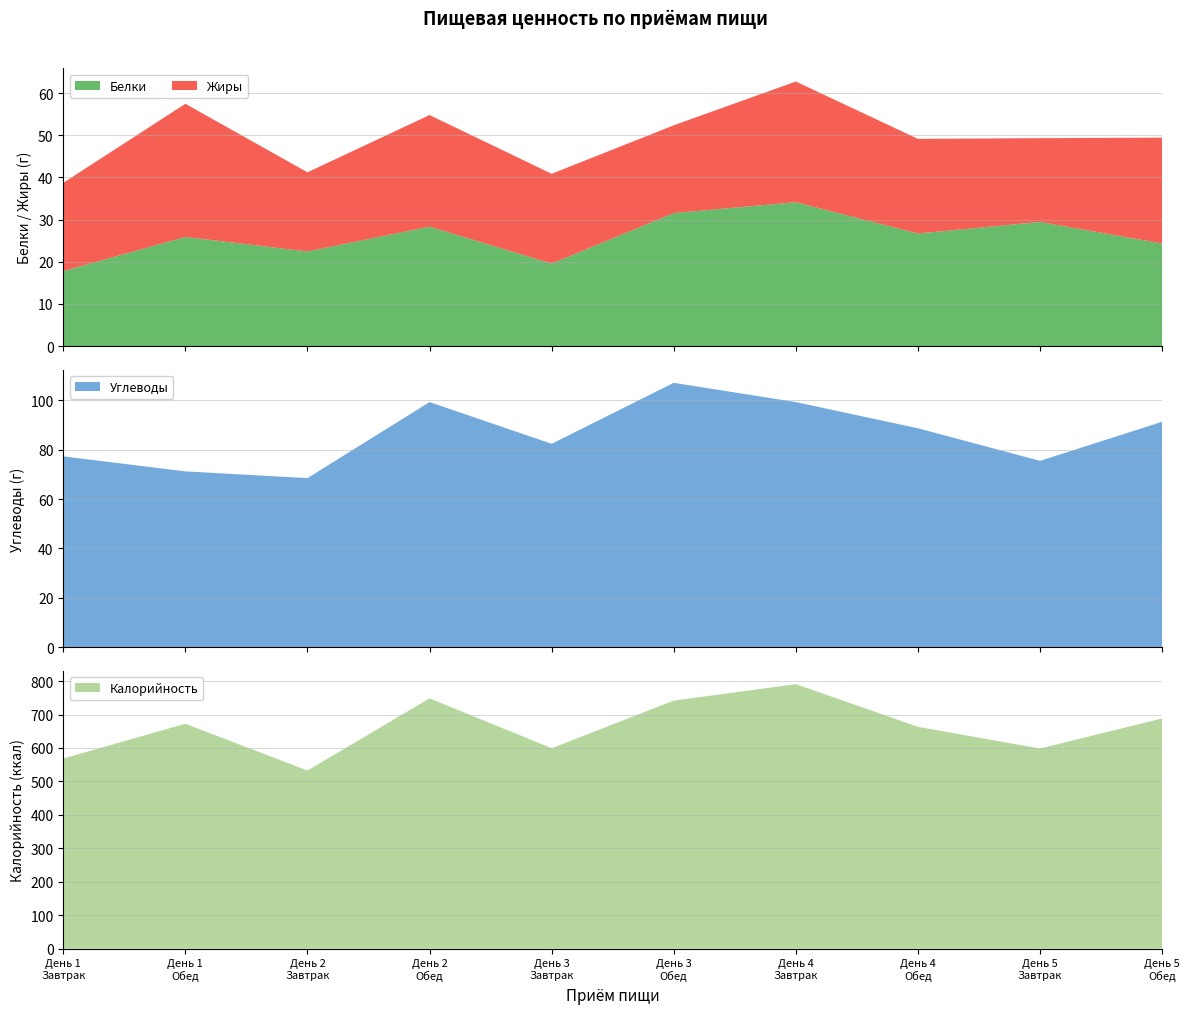

Reading left to right, extract all data points from this chart.

Белки: 17.8	25.9	22.4	28.3	19.6	31.6	34.1	26.7	29.4	24.3
Жиры: 20.9	31.6	18.8	26.4	21.3	20.8	28.6	22.4	19.9	25.1
Углеводы: 77.2	71.2	68.5	99.2	82.3	107.0	99.2	88.6	75.4	91.2